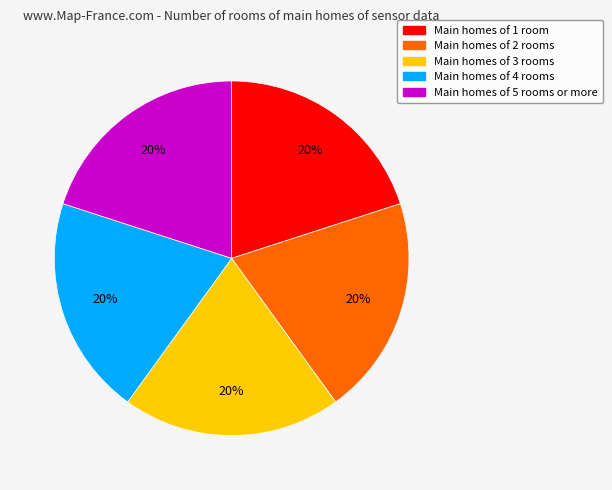

The Main homes of 3 rooms slice represents 7% of the pie. True or false?

False